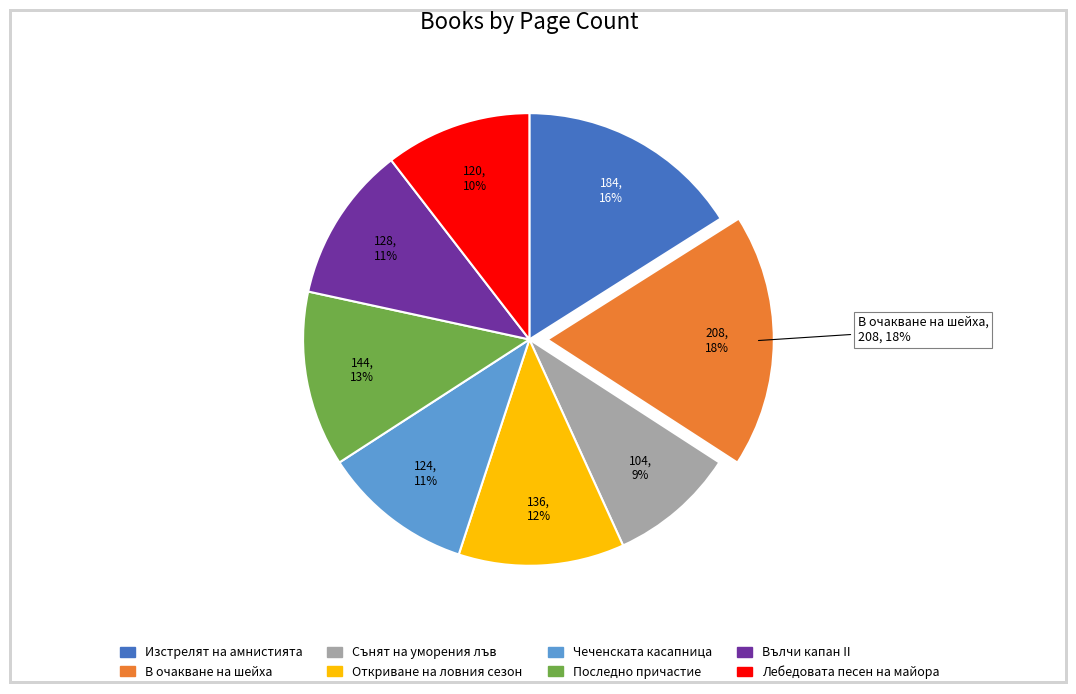

Is there a majority slice in this chart?

No